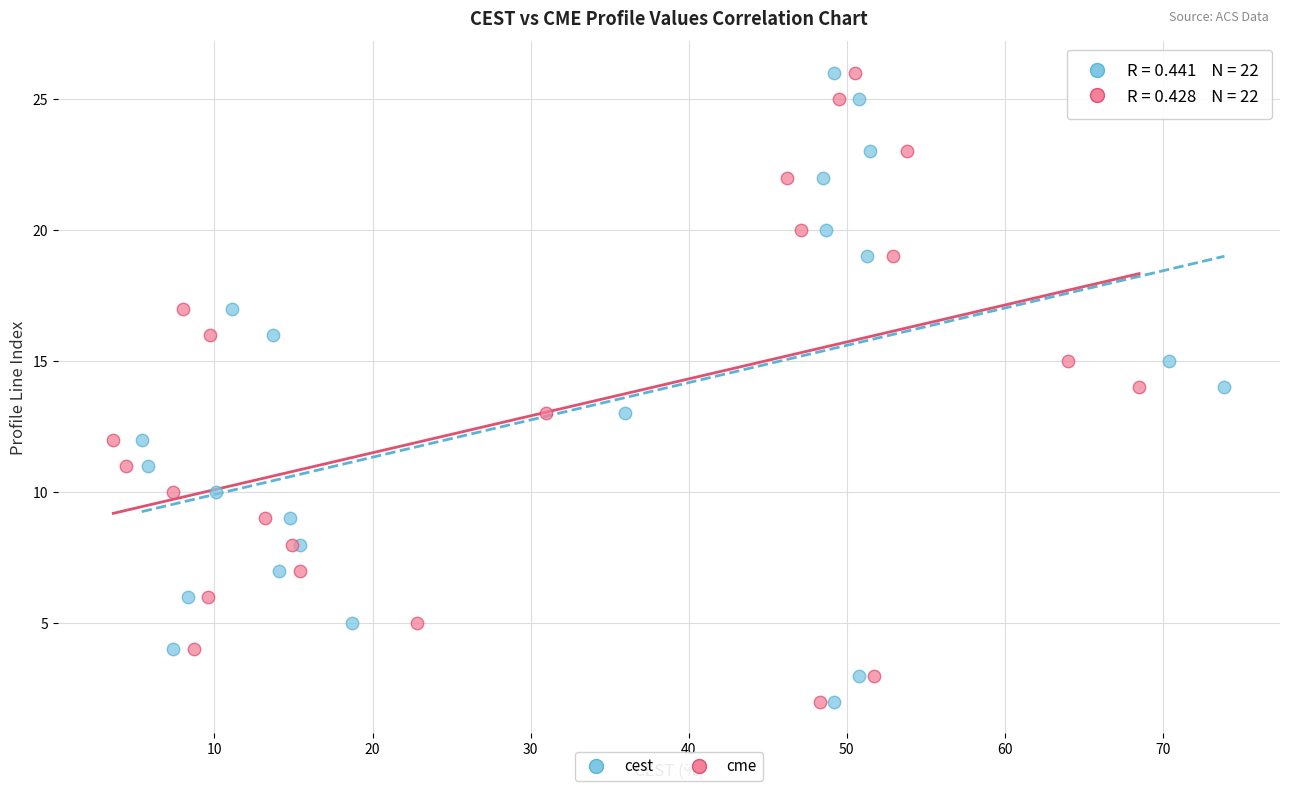

What are all the series names shown in the legend?

cest, cme